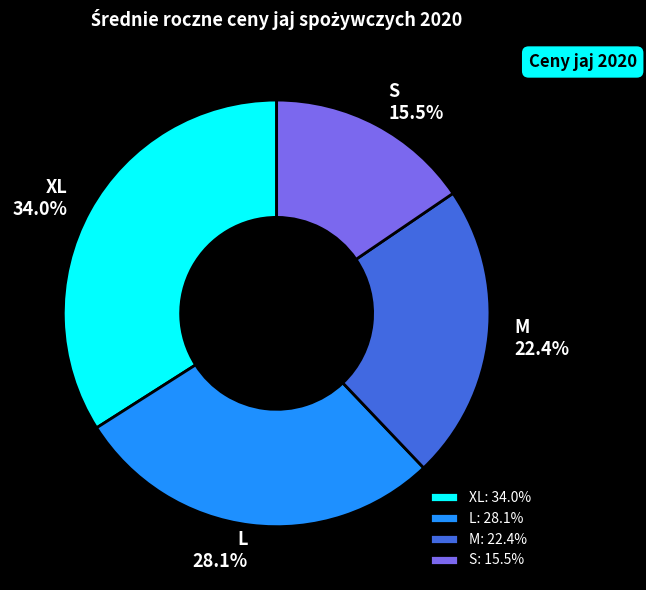

To the nearest percent, what is the average slice percentage?

25%